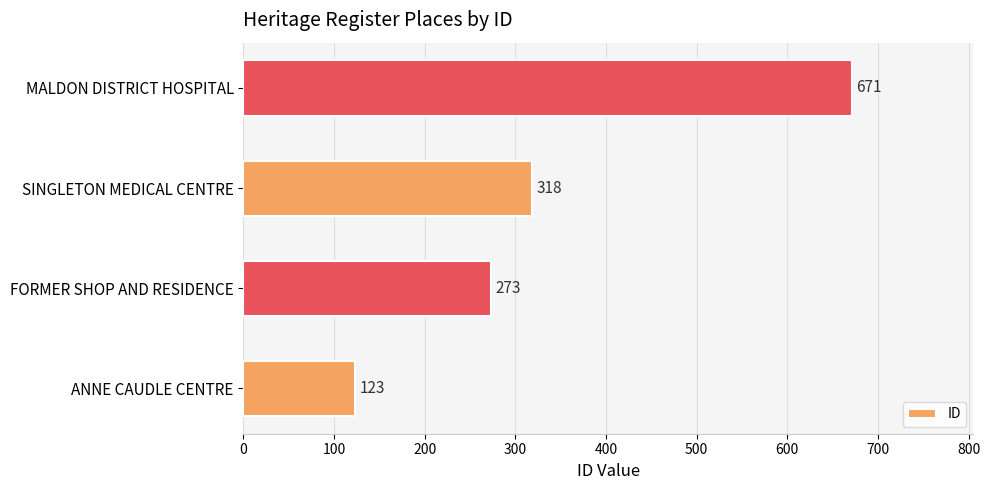

List the labels in order of value, smallest first.

ANNE CAUDLE CENTRE, FORMER SHOP AND RESIDENCE, SINGLETON MEDICAL CENTRE, MALDON DISTRICT HOSPITAL